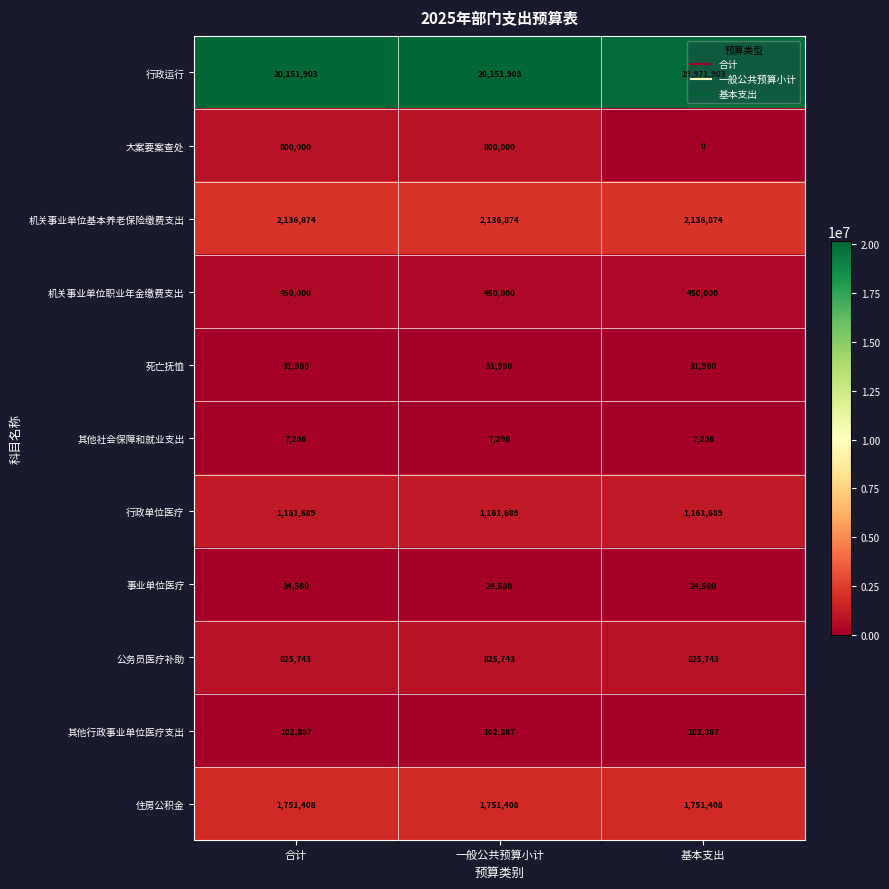

At how many categories does at least one series exceed 13406233?

3